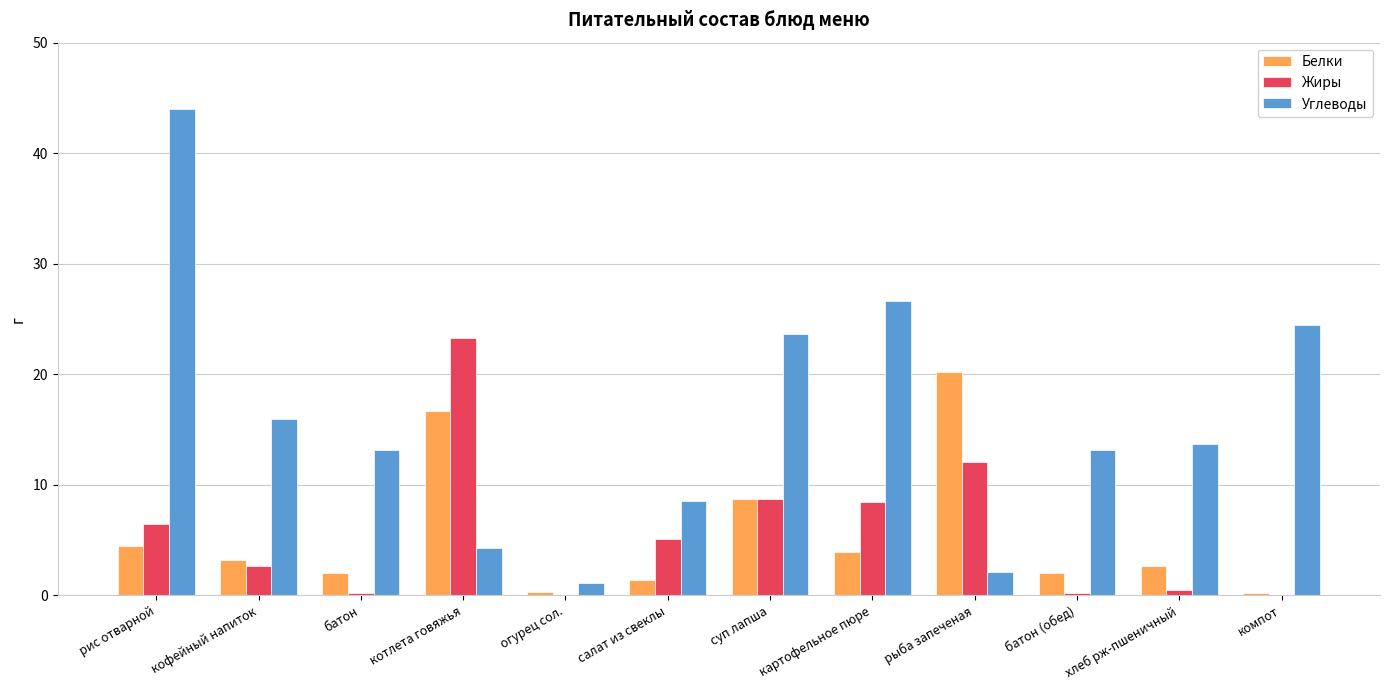

How many groups of bars are there?

12